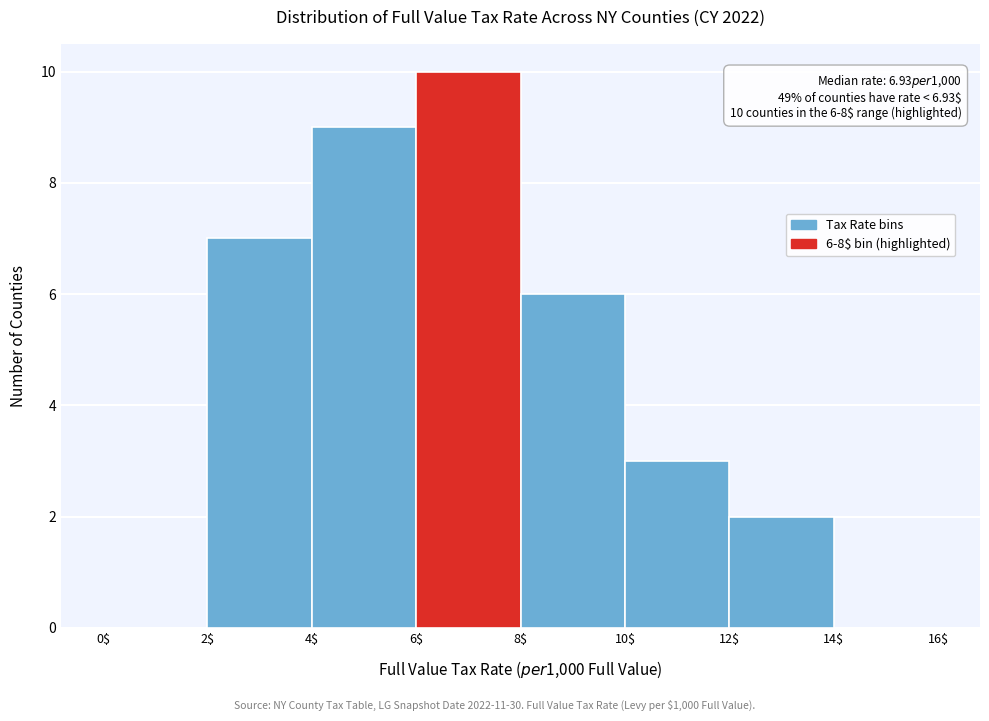

Over which range of the x-axis is the bar tallest?

6$ to 8$